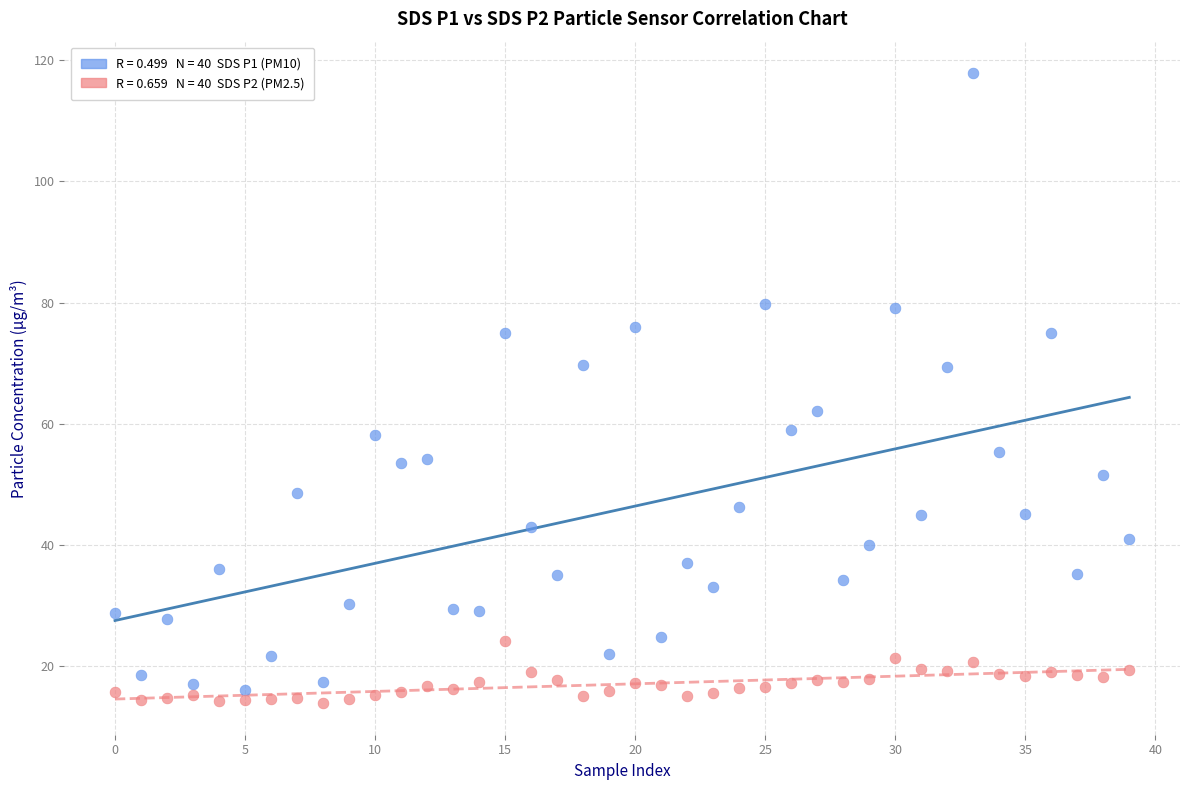

Across all series, what Y value is closest to 65?

62.1